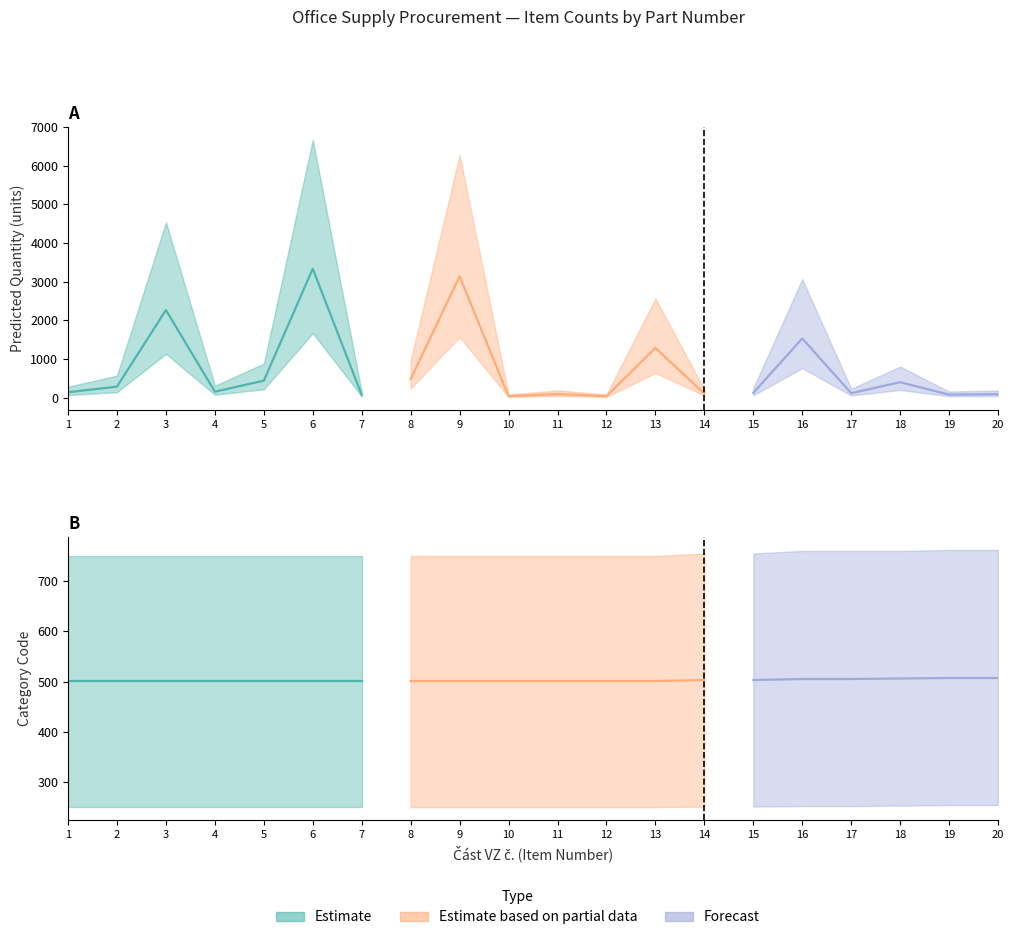

How many distinct data groups are displayed?

3